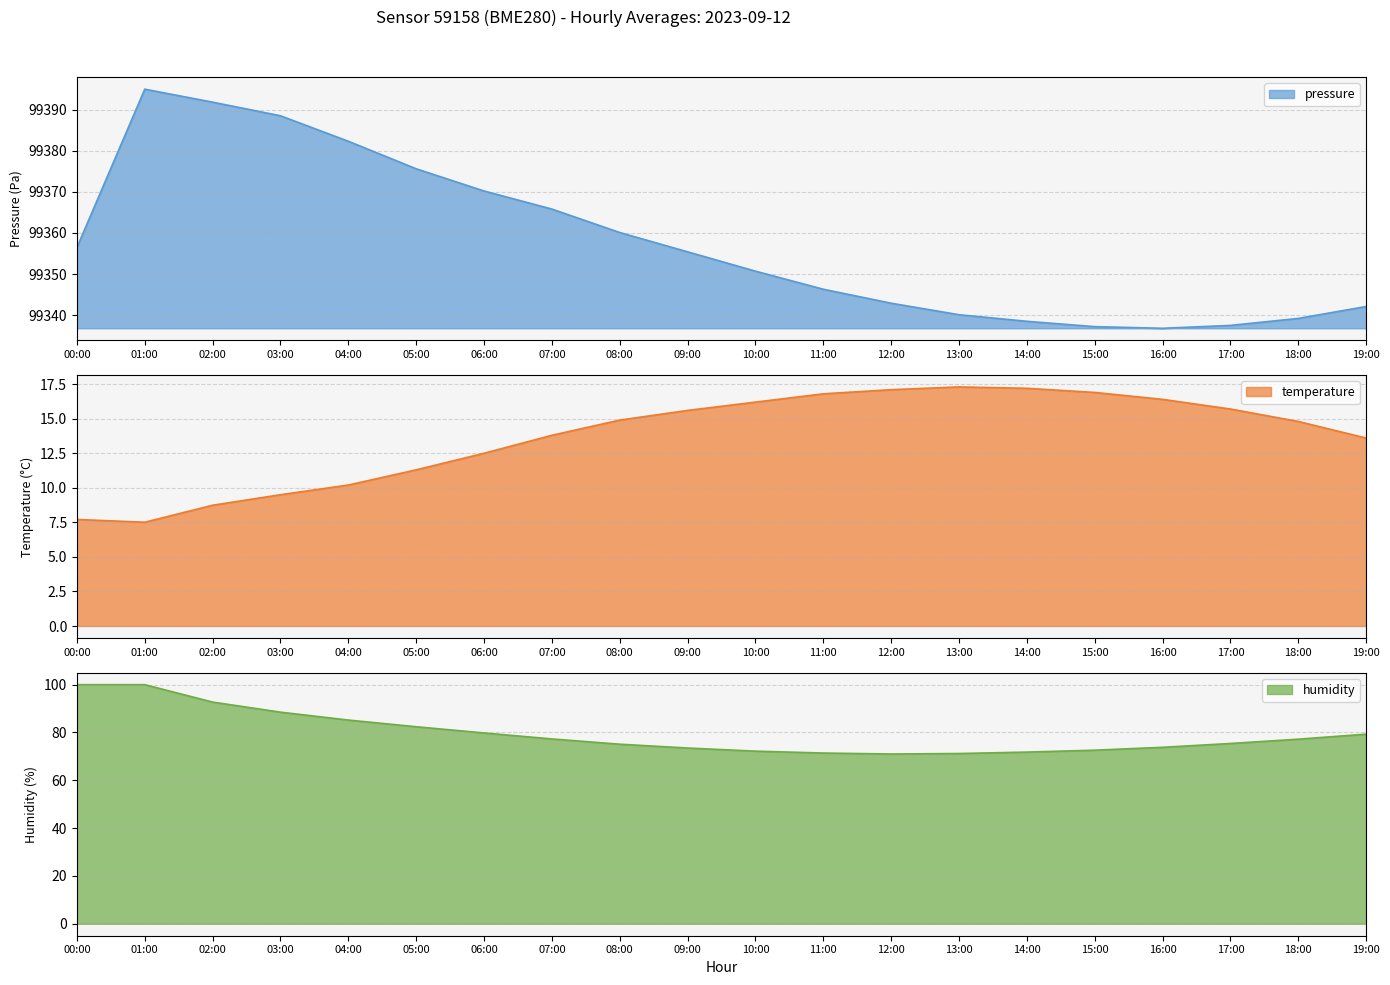

What is the lowest value of the pressure series?

99336.8